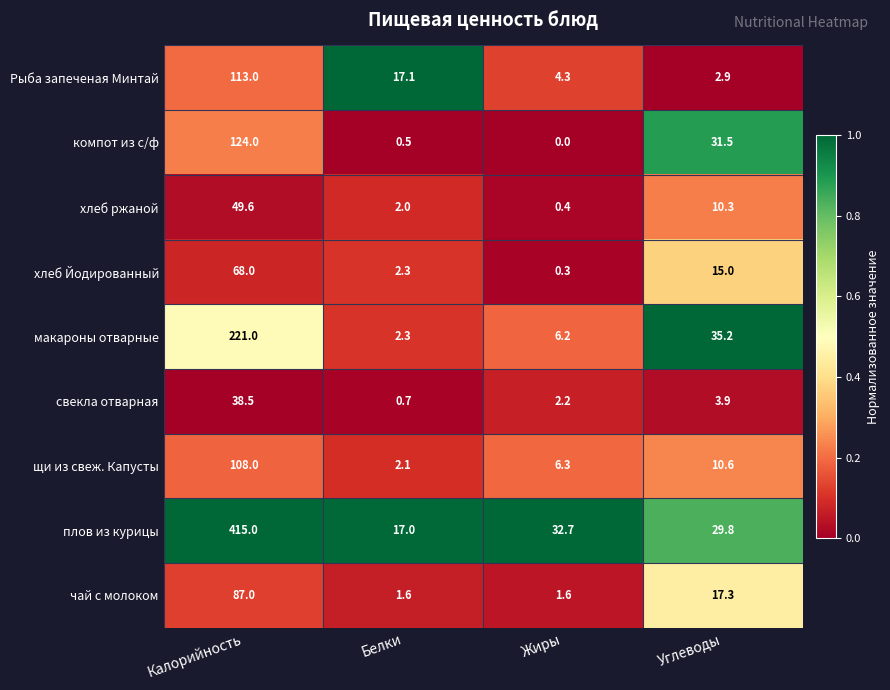

What is the difference between the highest and lowest values at Белки?

16.6